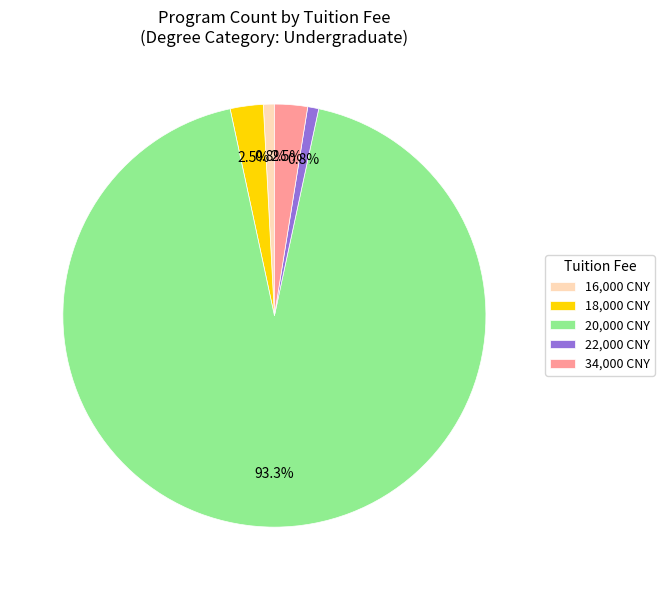

Is the sum of 20,000 CNY and 18,000 CNY greater than half?

Yes